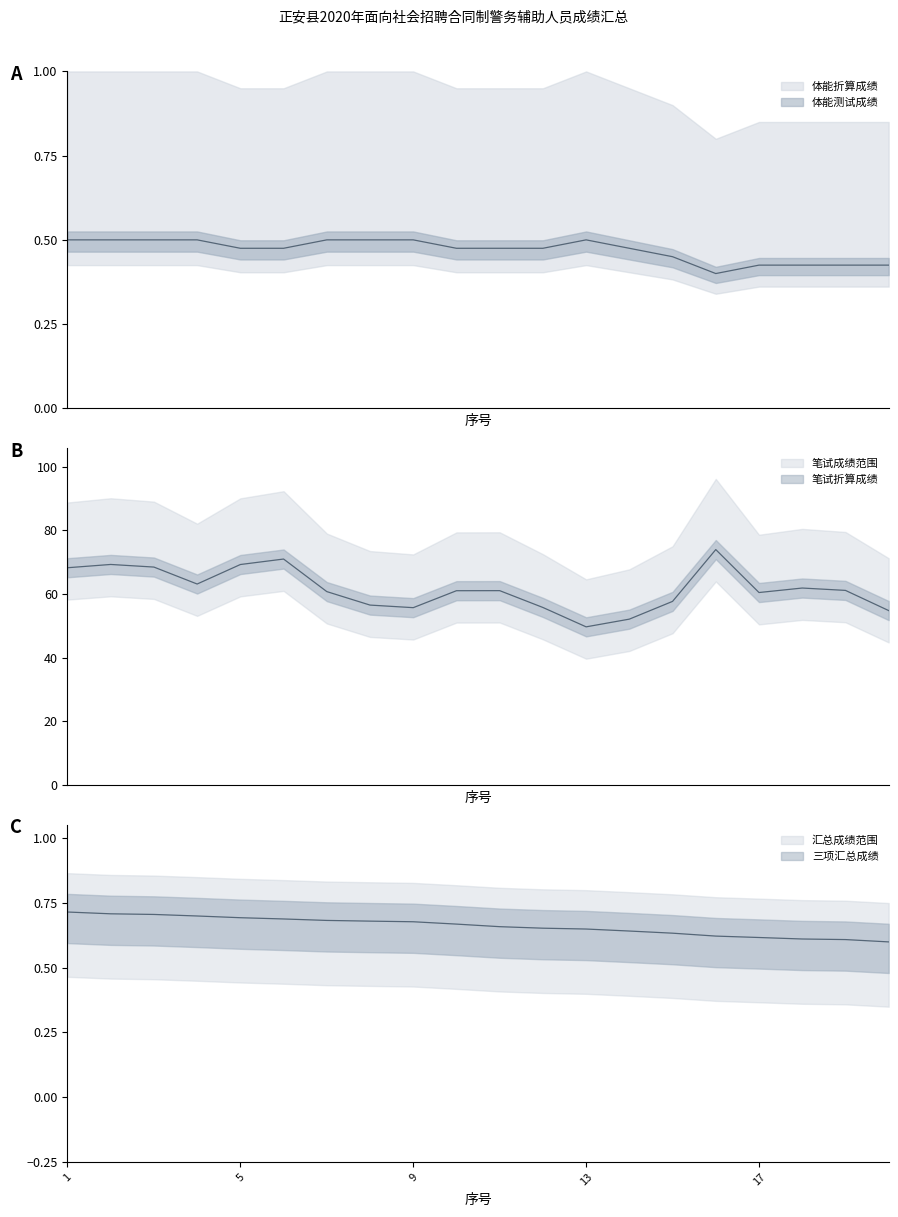

What is the maximum value shown in the chart?

73.9